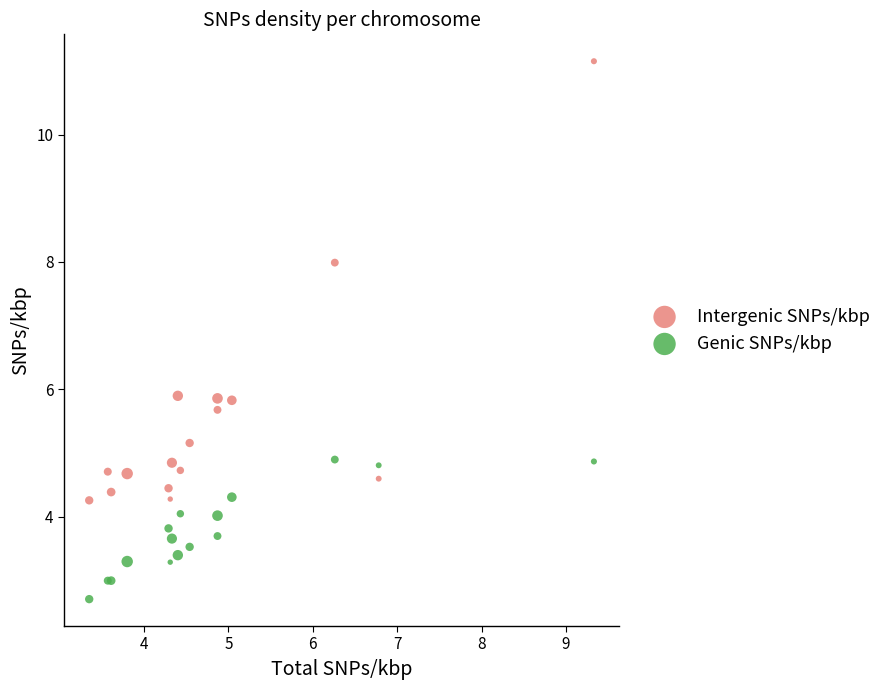

What are all the series names shown in the legend?

Intergenic SNPs/kbp, Genic SNPs/kbp